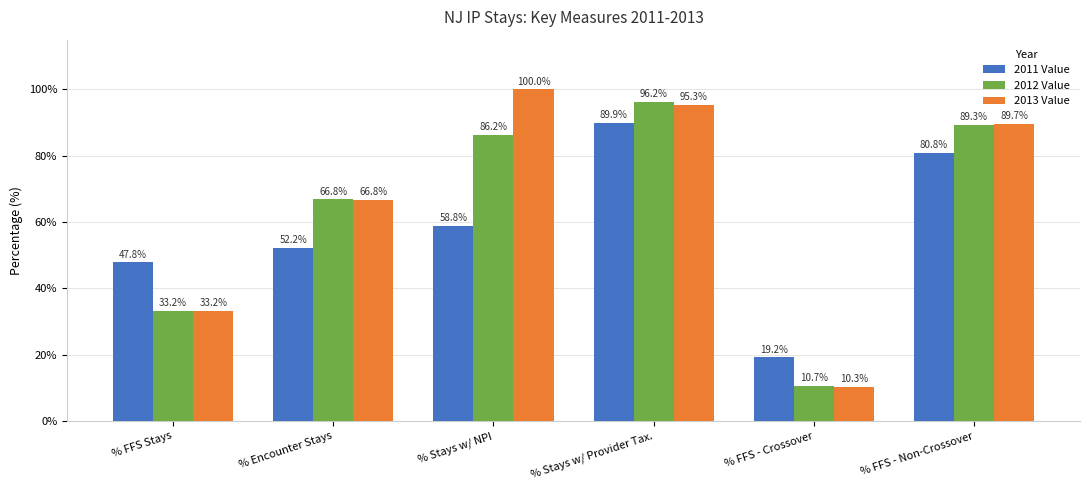

Which series has the widest spread of values?

2013 Value